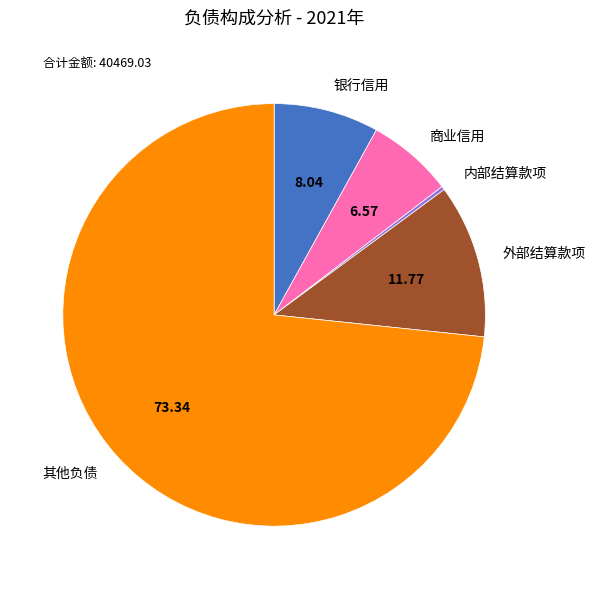

Which slice is the largest?

其他负债